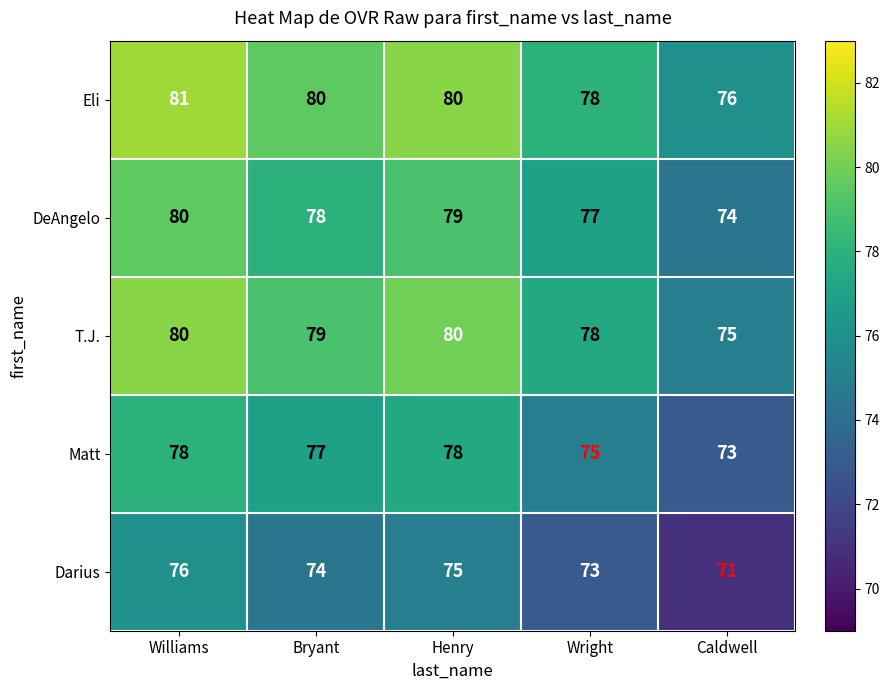

What value does the Eli series have at Caldwell?

76